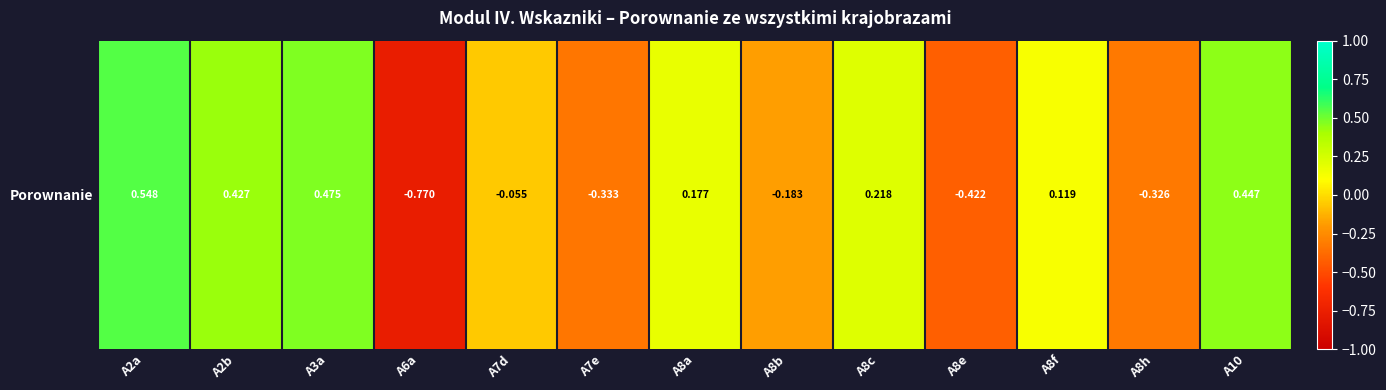

Which category has the lowest value across all series?

A6a